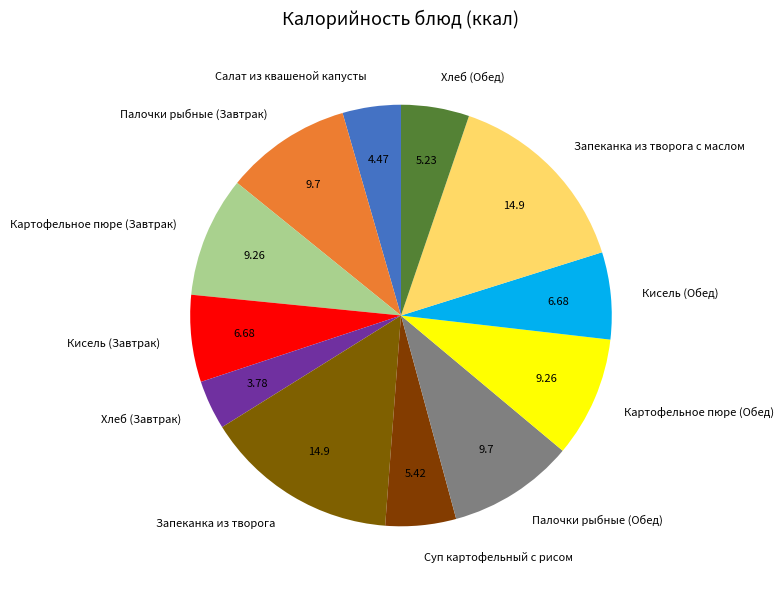

What is the ratio of the value at Хлеб (Завтрак) to the value at Запеканка из творога?

0.3